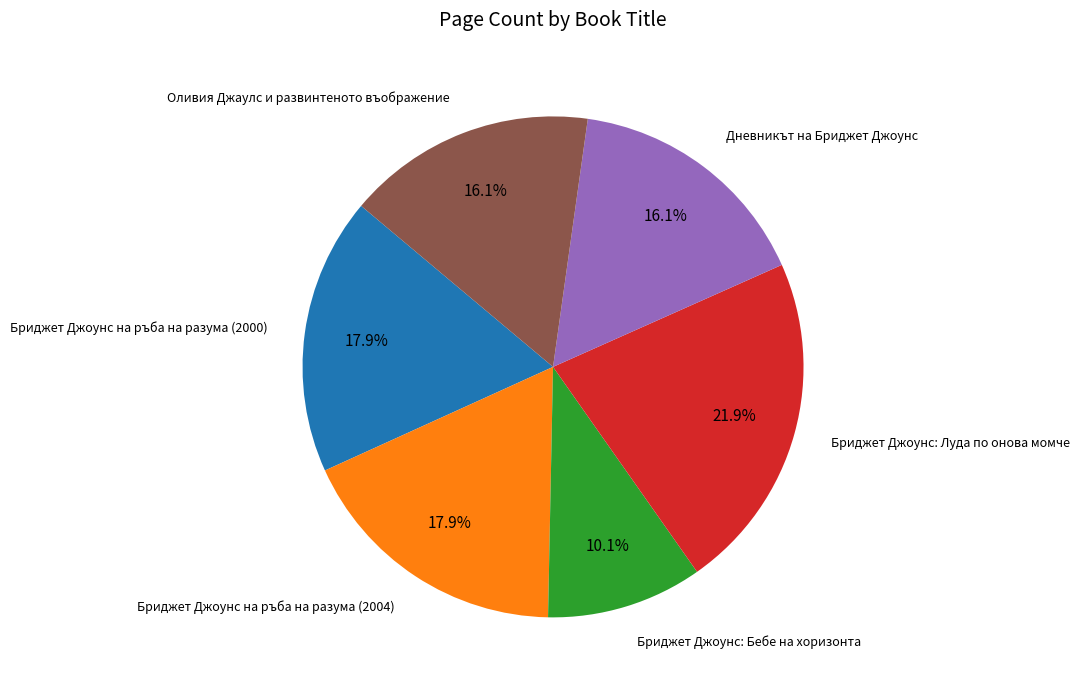

Is there a majority slice in this chart?

No